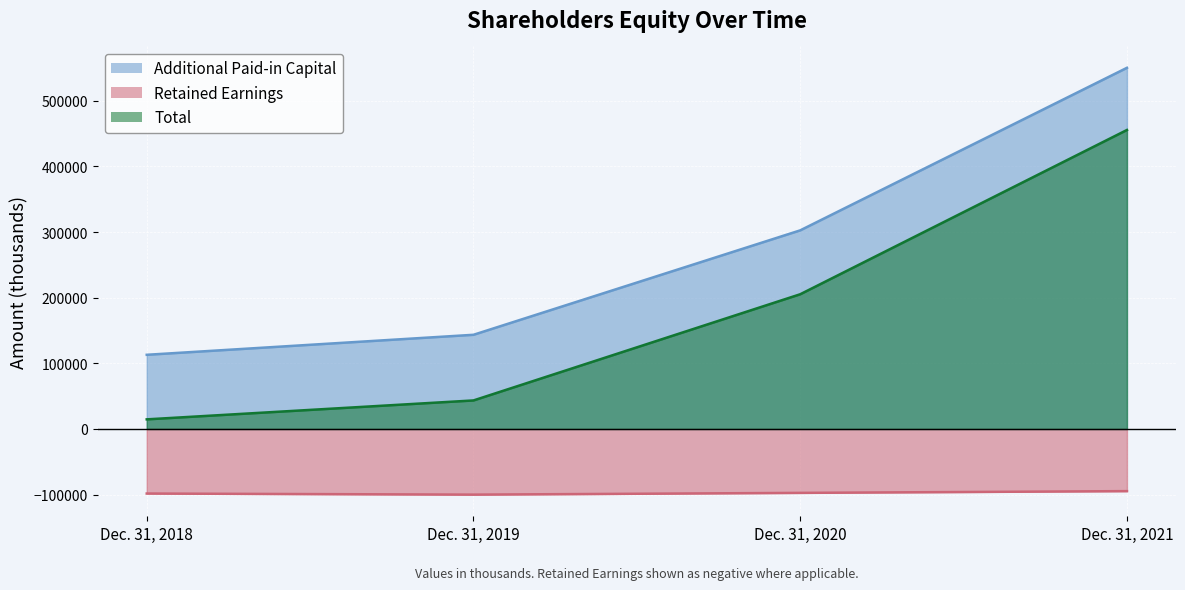

At which label does Total first exceed 205246?

Dec. 31, 2021